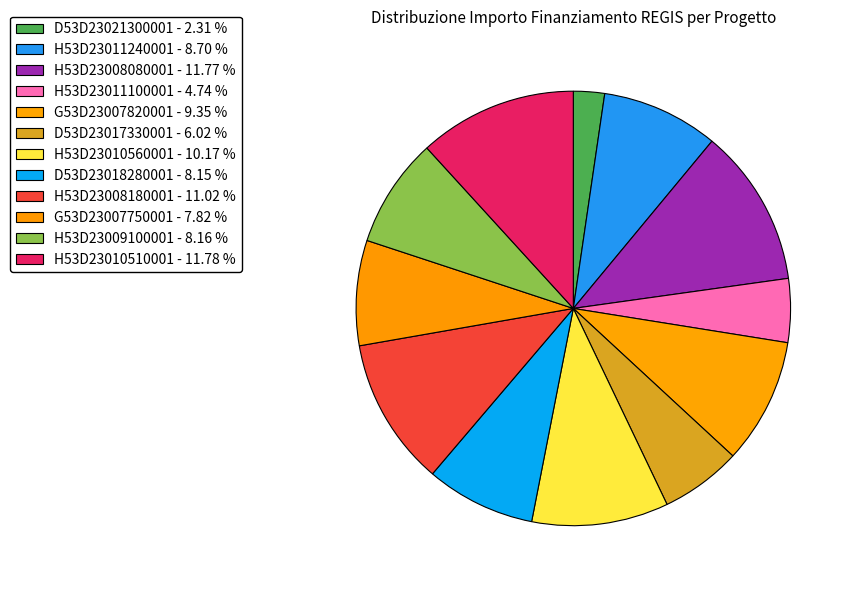

Does any single category account for the majority?

No